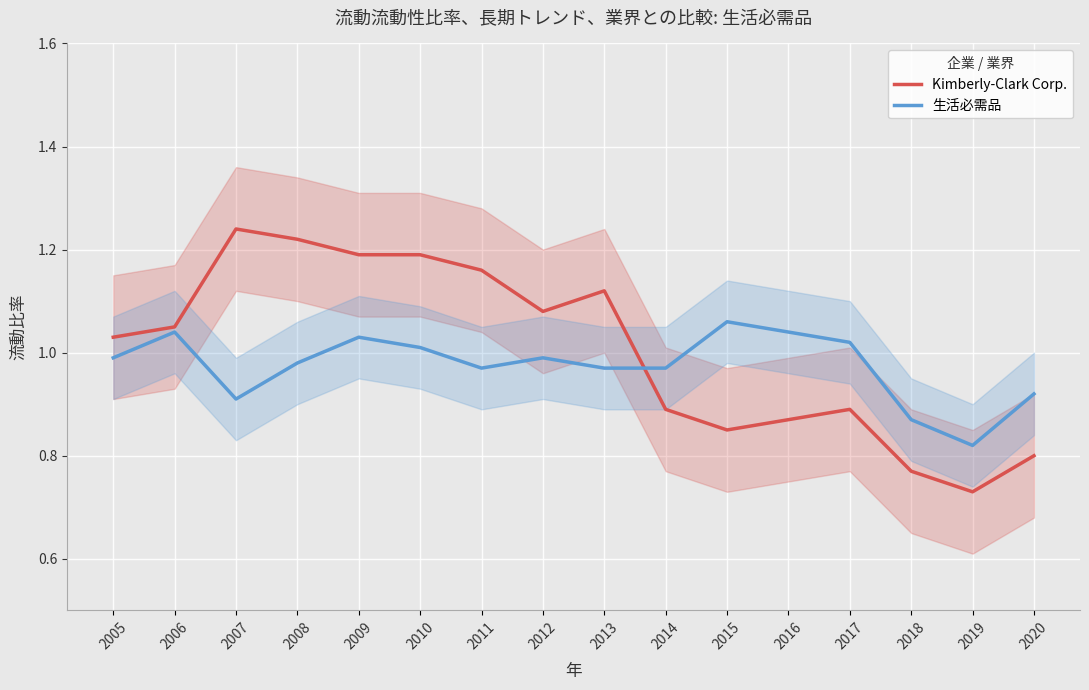

What is the smallest value displayed?

0.7